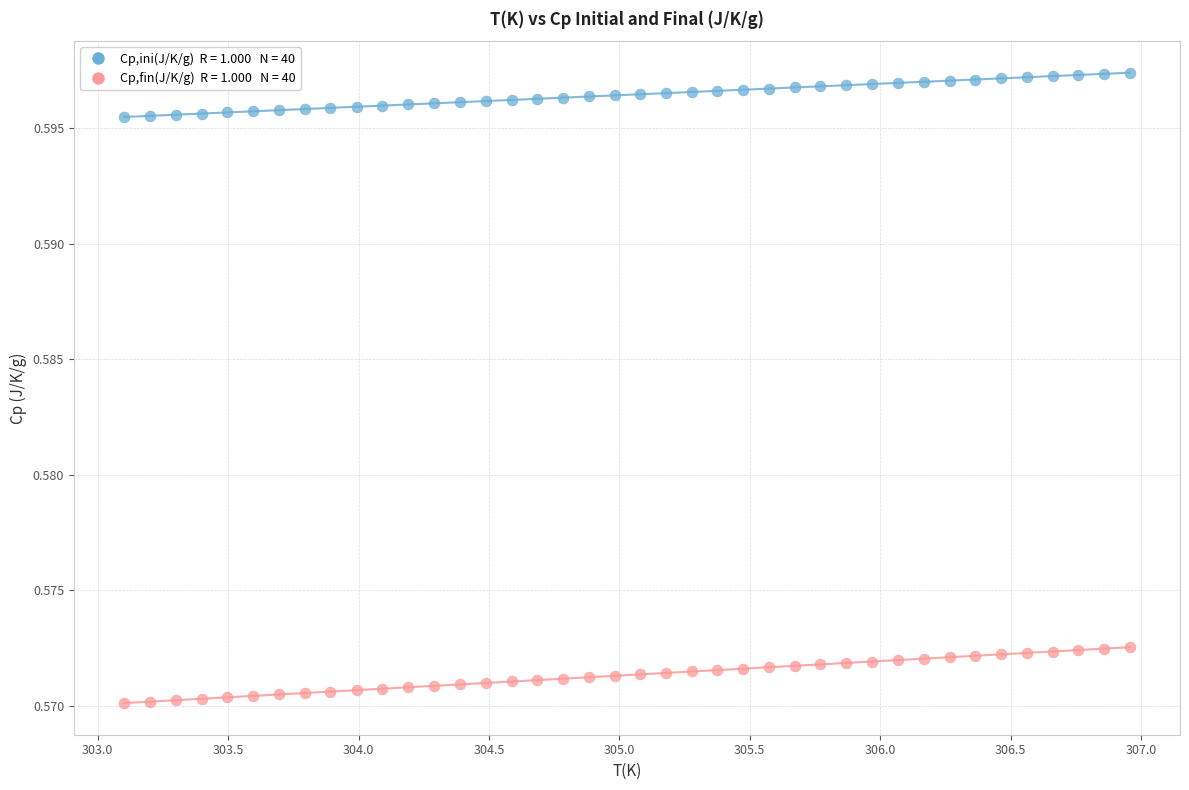

Across all data points, what is the range of X values (max minus min)?

3.9